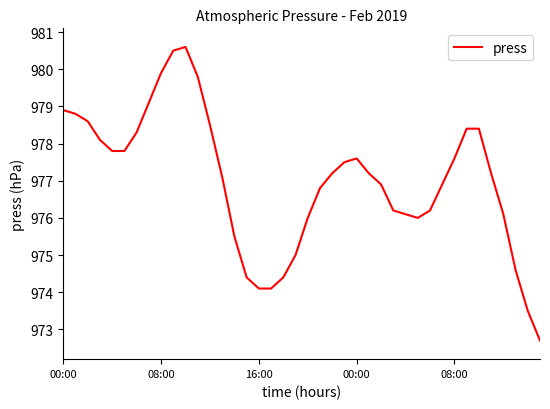

What is the difference between the maximum and minimum values?

7.9